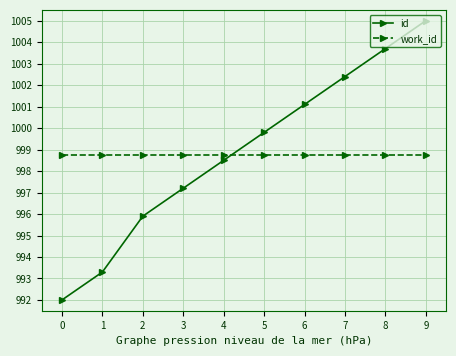

What is the value of the id point at the 9th from the left?

1003.7